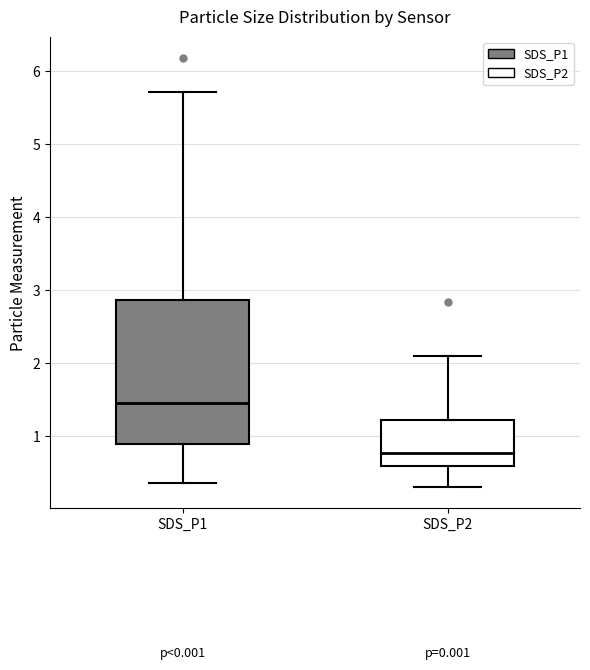

Which box has the lowest median line?

SDS_P2